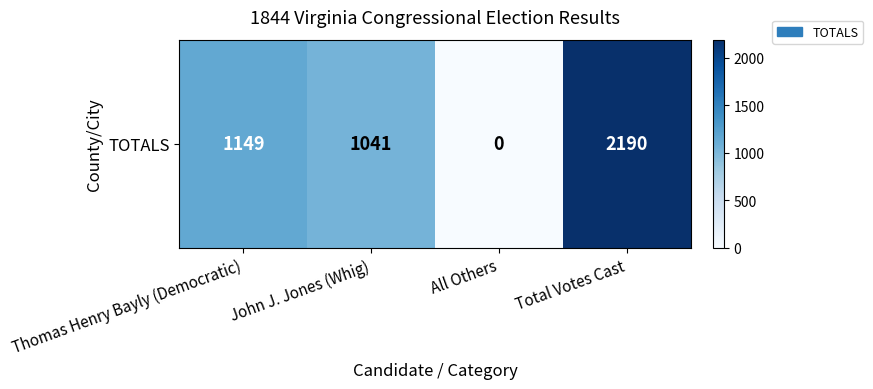

Reading left to right, extract all data points from this chart.

1149	1041	0	2190